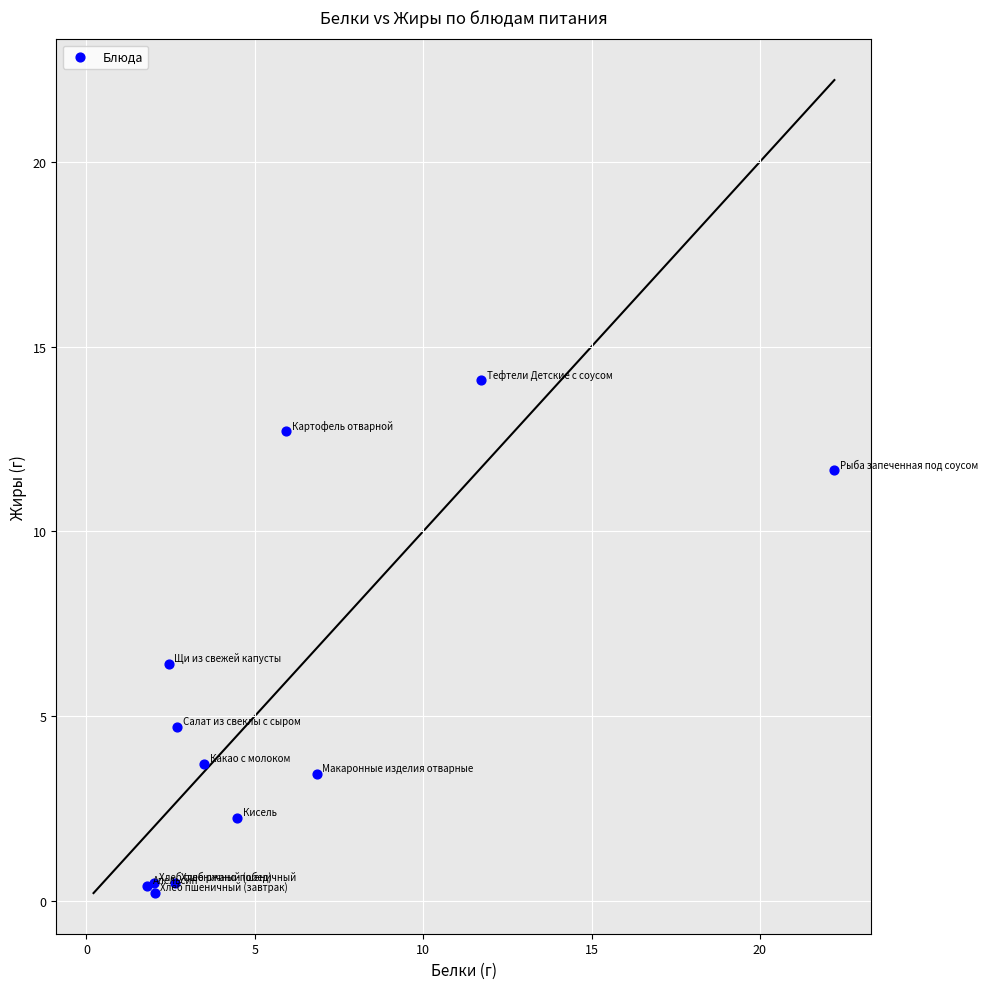

What Y value in the scatter plot is closest to 7?

6.4